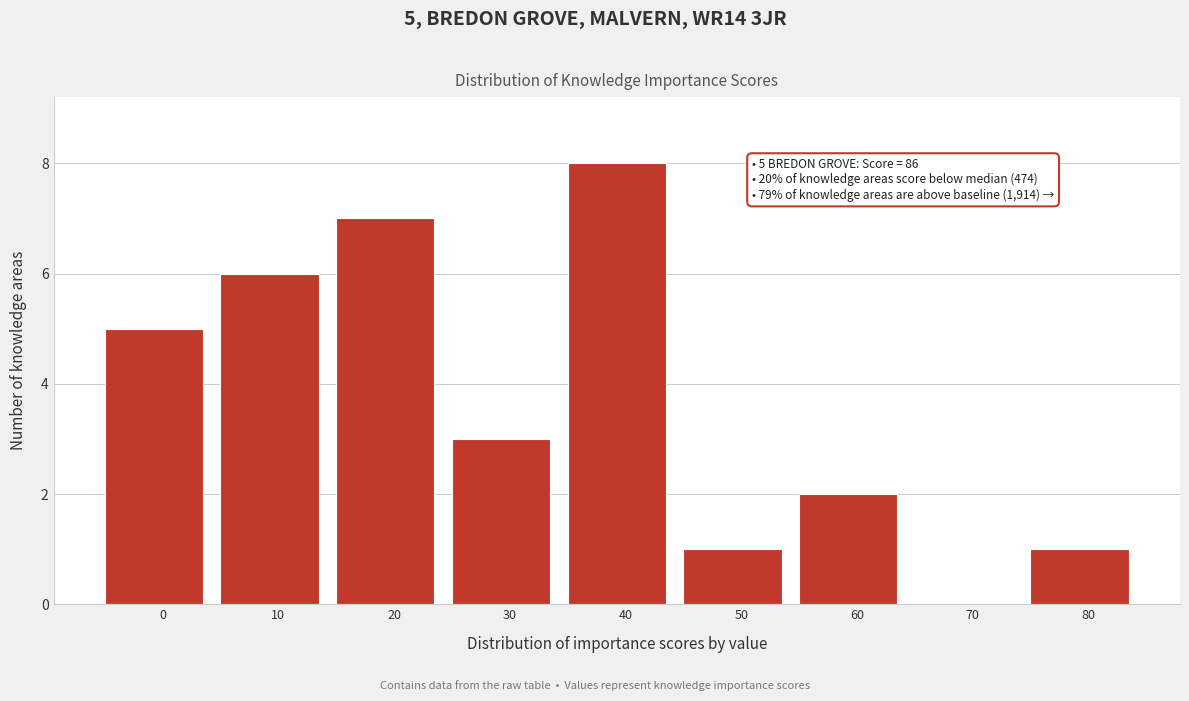

Reading left to right, what are all the values shown in this chart?

0=5	10=6	20=7	30=3	40=8	50=1	60=2	70=0	80=1